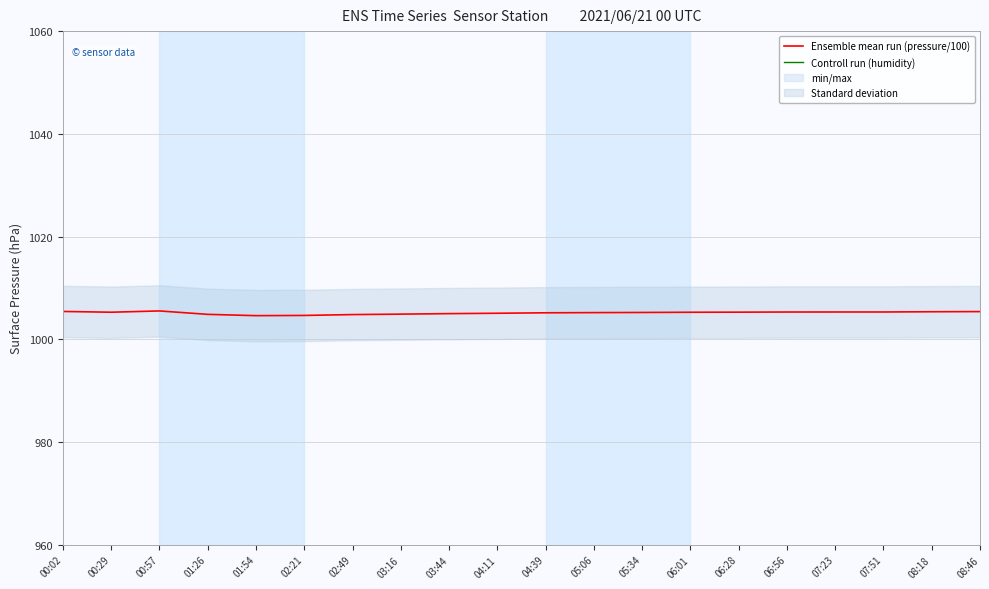

Which series has the widest spread of values?

Controll run (humidity)